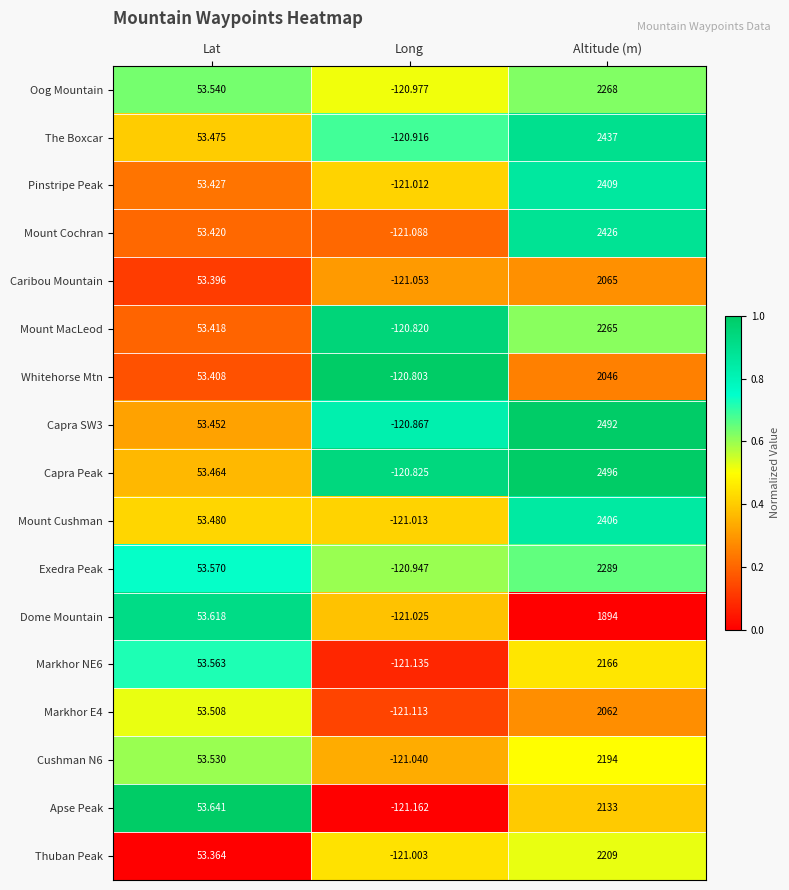

Rank the categories by Whitehorse Mtn value from highest to lowest.

Altitude (m), Lat, Long